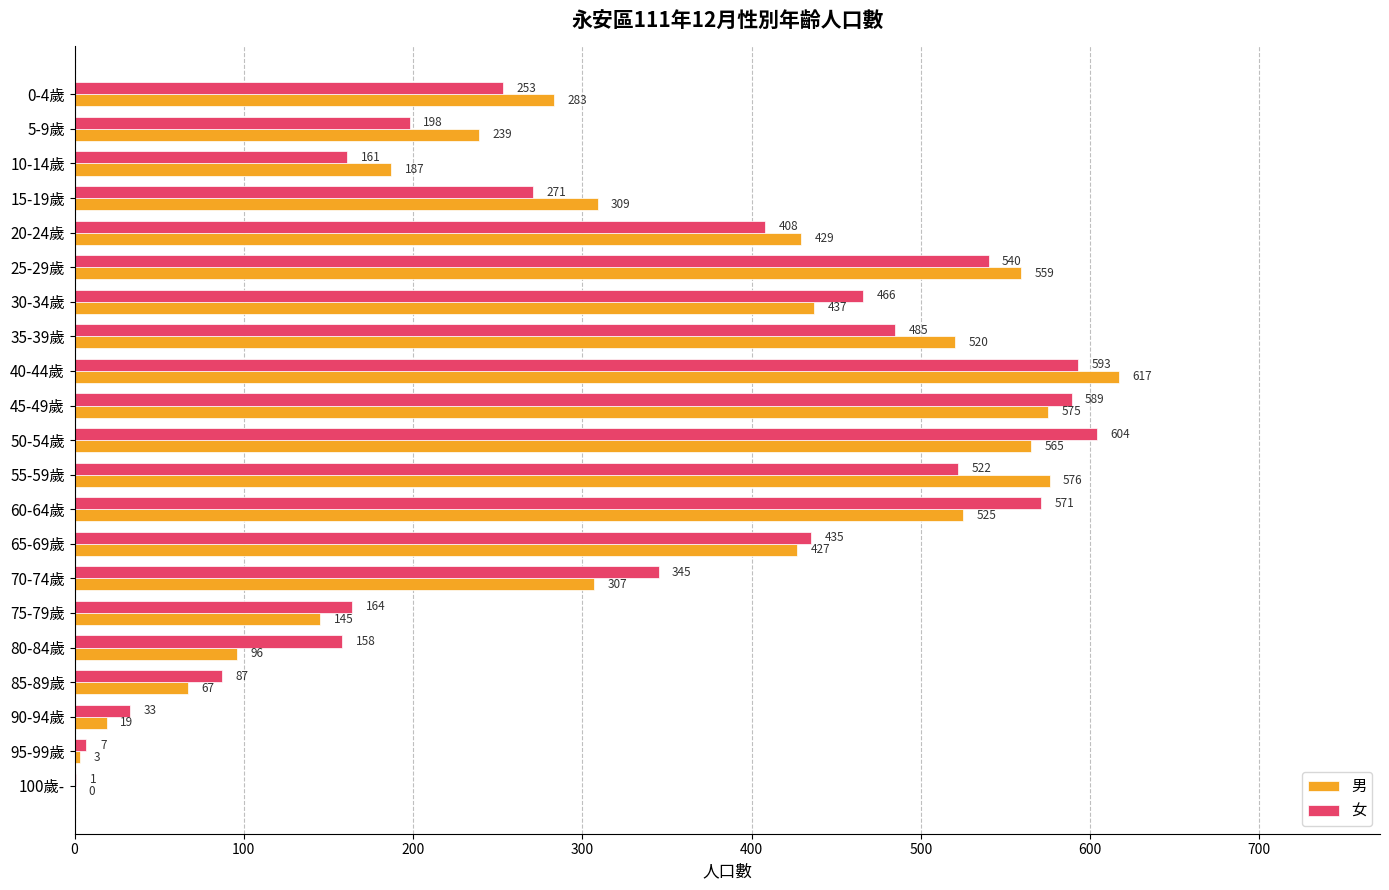

Which series has the largest total across all categories?

女